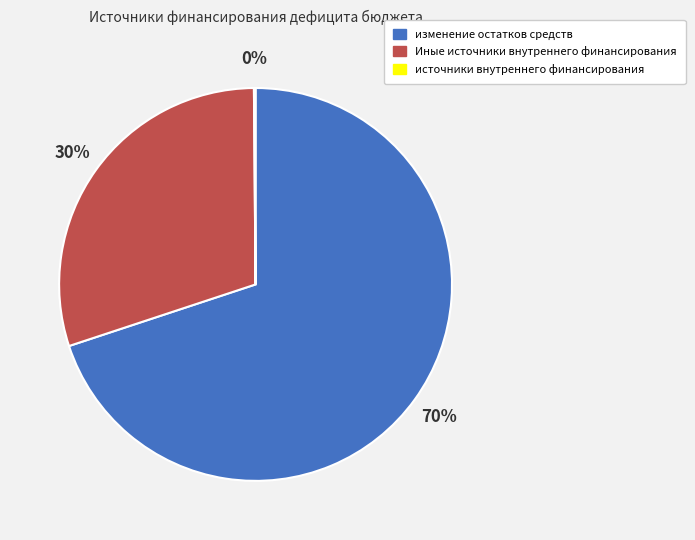

To the nearest percent, what is the average slice percentage?

33%